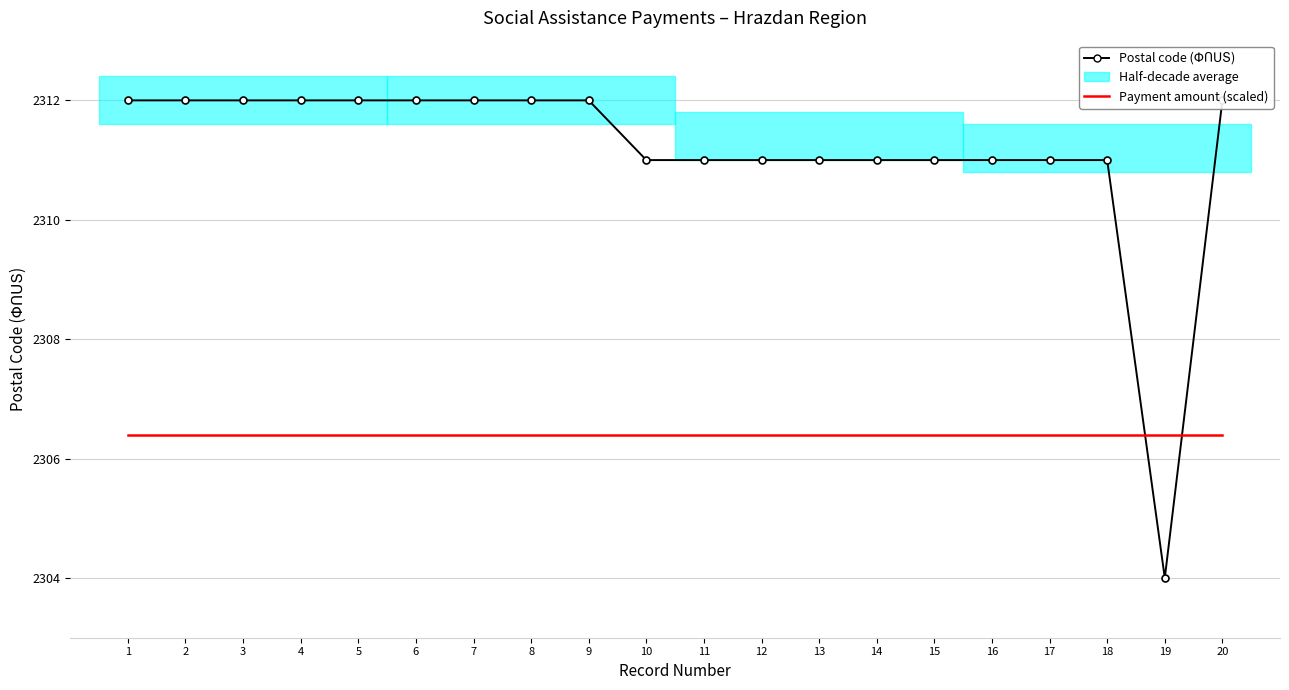

The value of Postal code (ՓՈՍՏ) at 5 is 795.1. True or false?

False